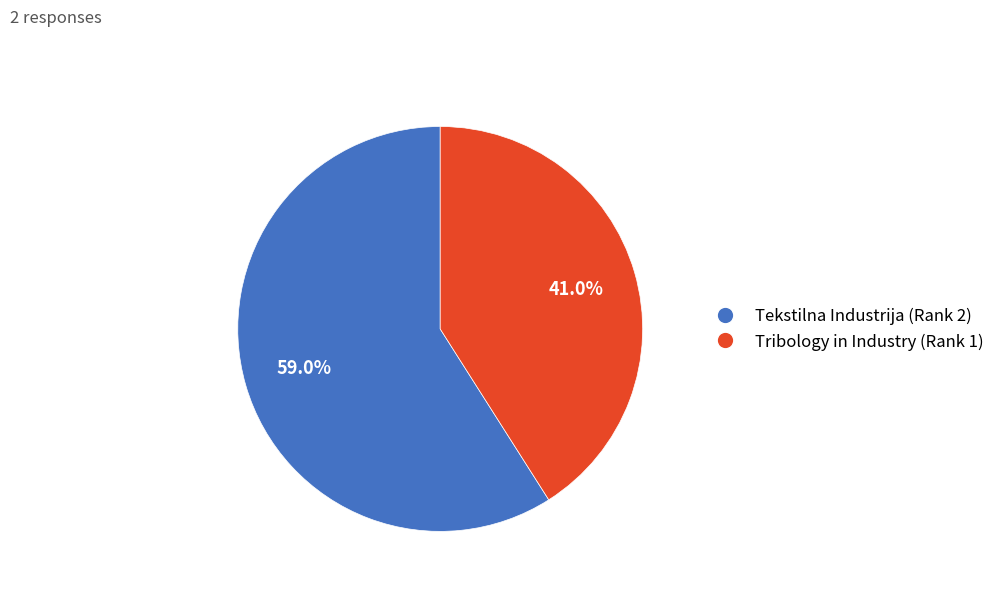

Rank the categories by value from lowest to highest.

Tribology in Industry (Rank 1), Tekstilna Industrija (Rank 2)